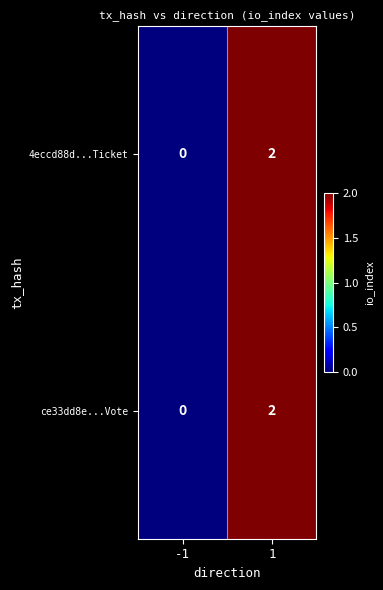

The 4eccd88d...Ticket series shows 2 at 1. True or false?

True